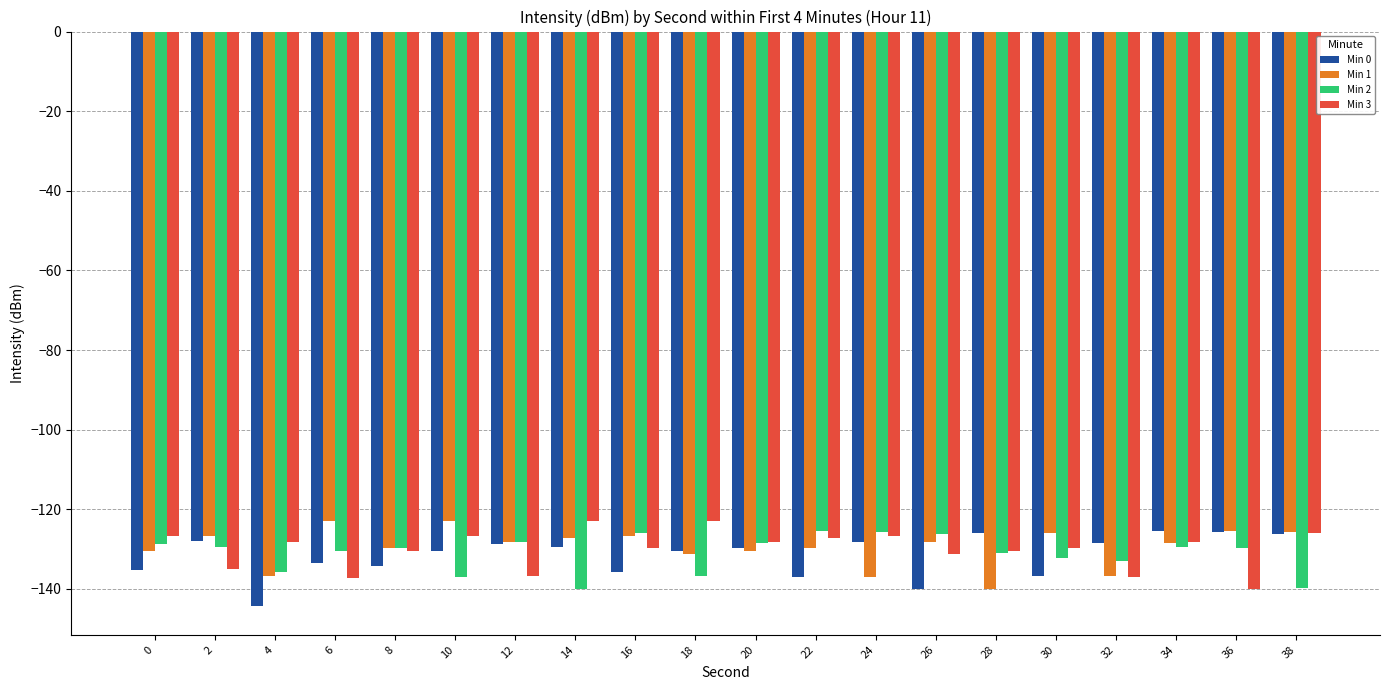

What is the greatest value displayed?

-123.0